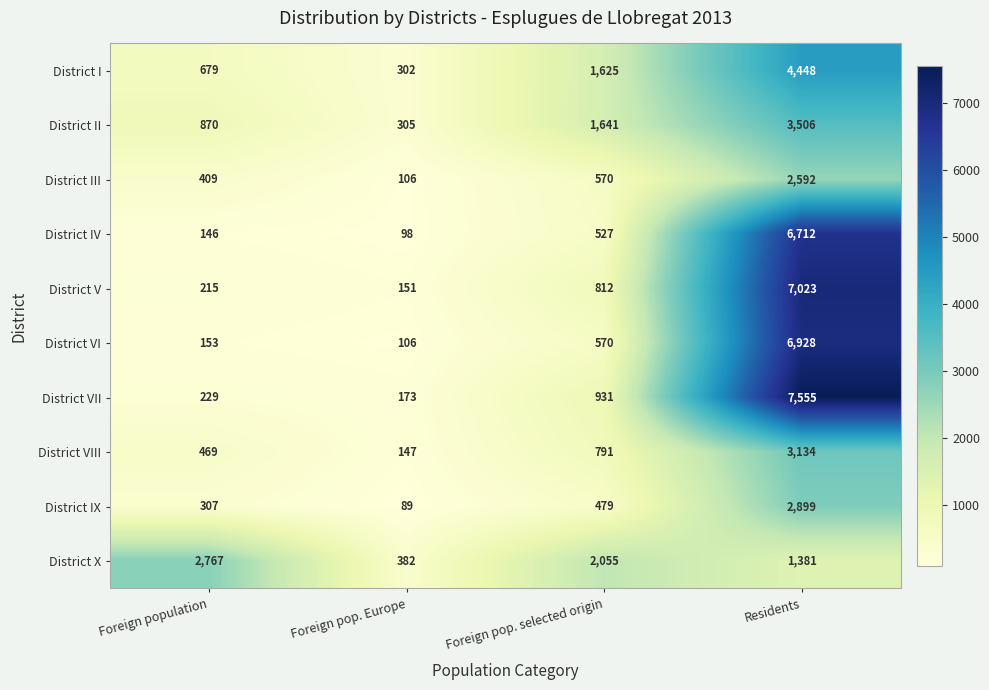

What is the smallest value displayed?

89